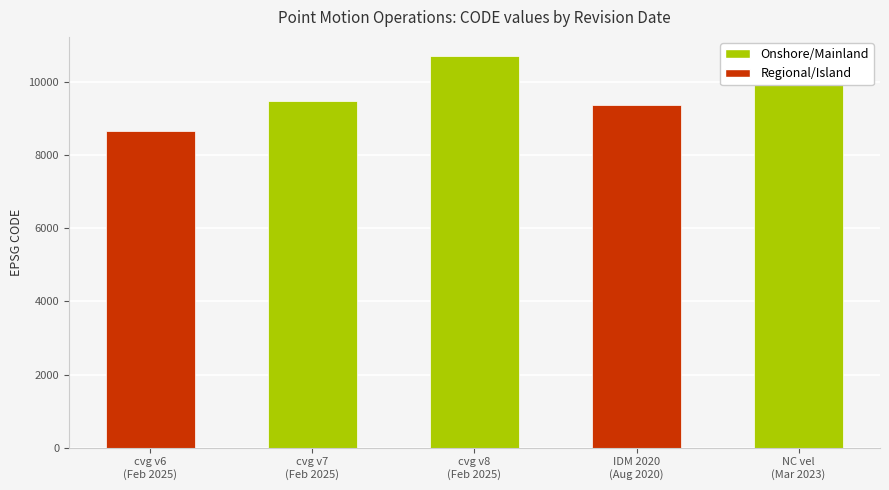

What is the average value?

9713